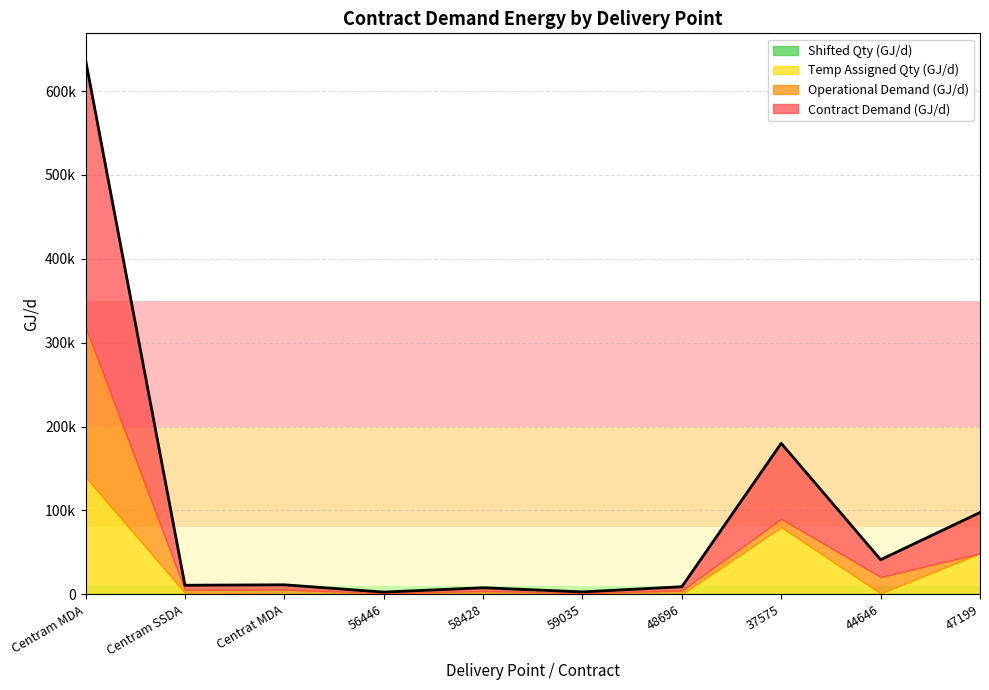

List the labels in order of Operational Demand (GJ/d) value, largest first.

Centram MDA, 44646, 37575, Centrat MDA, 48696, 58428, Centram SSDA, 59035, 56446, 47199